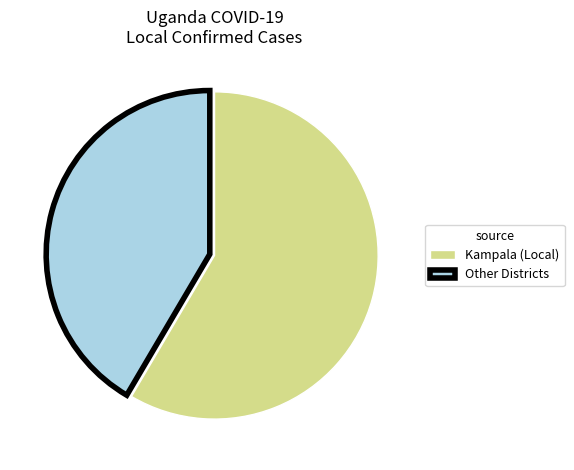

Rank the categories by value from lowest to highest.

Other Districts, Kampala (Local)